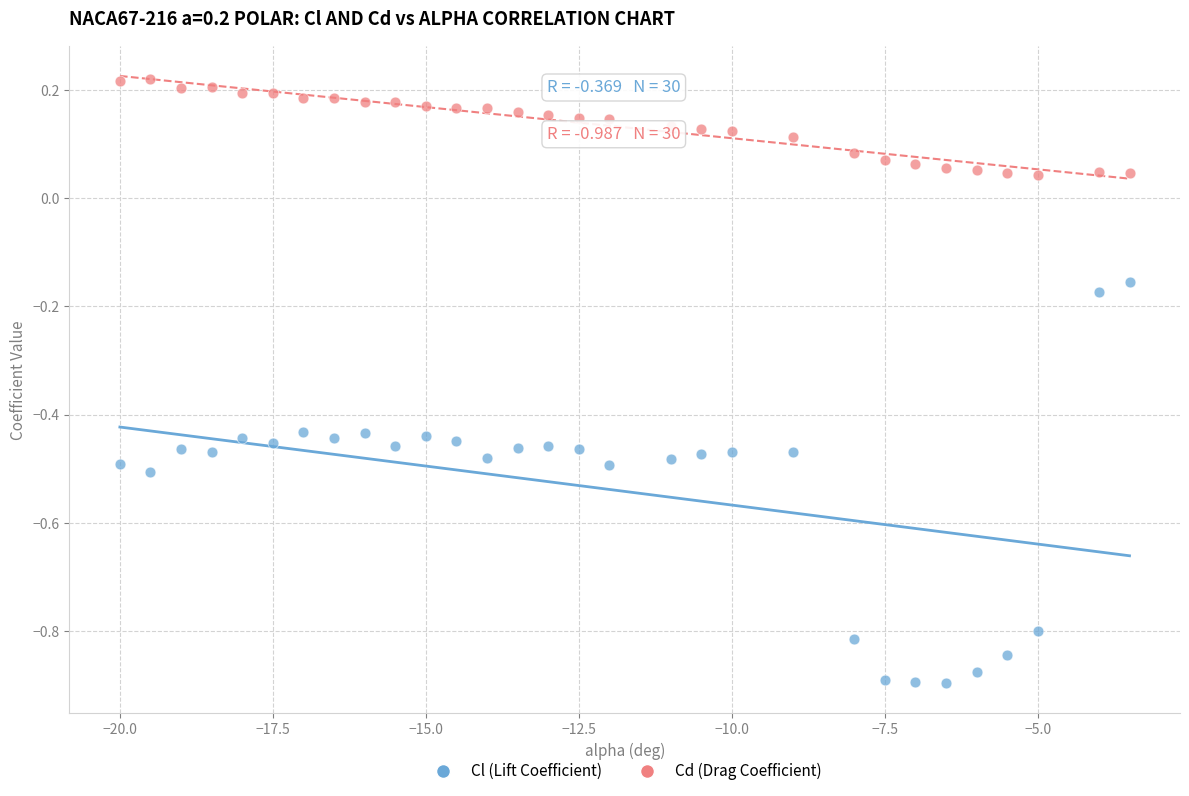

Which series has the widest spread of Y values?

Cl (Lift Coefficient)